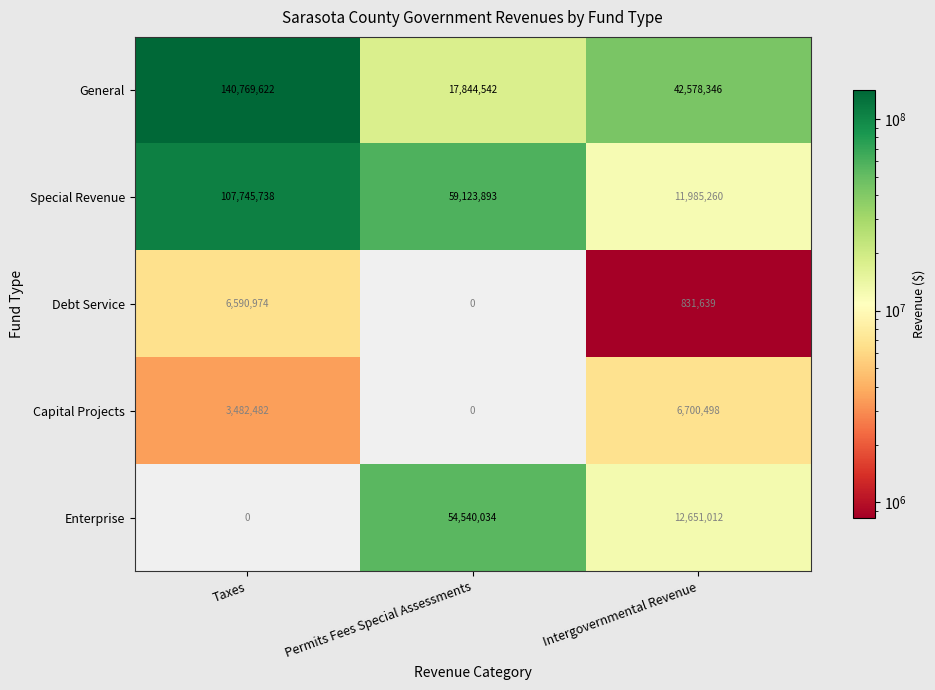

Rank the series by their maximum value, from lowest to highest.

Debt Service, Capital Projects, Enterprise, Special Revenue, General